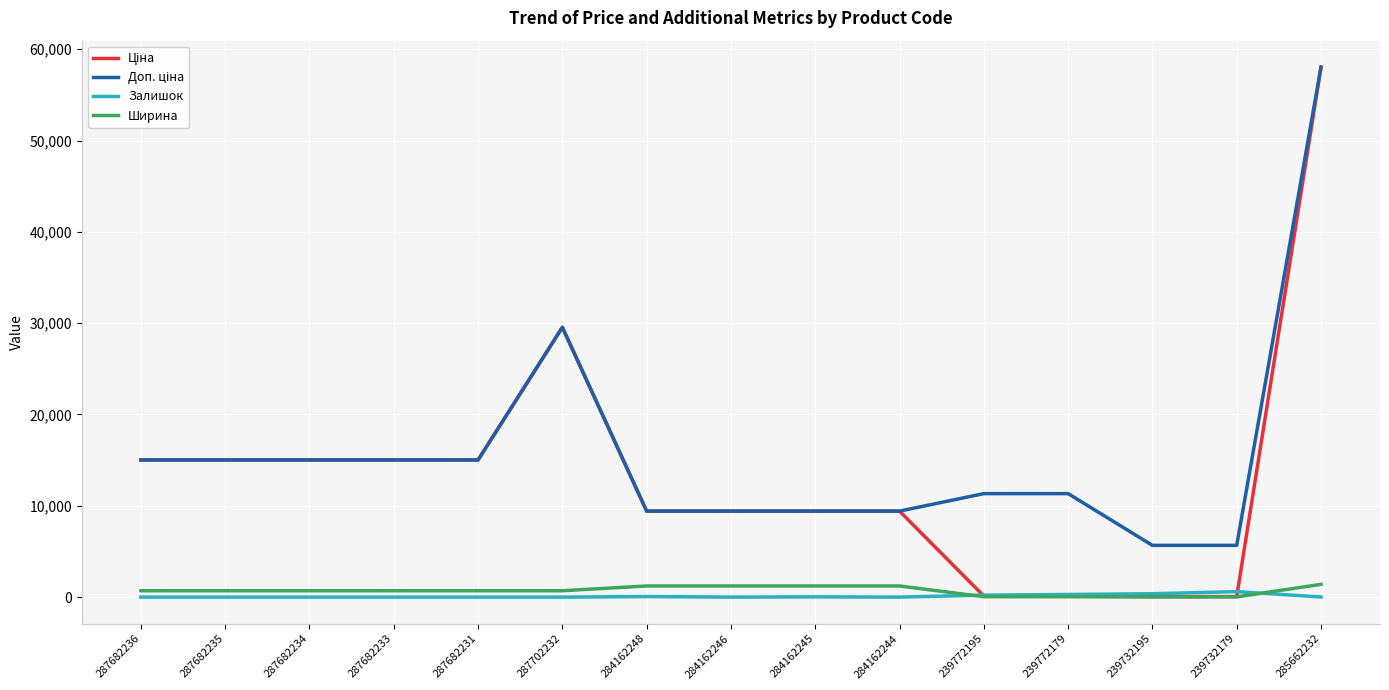

Which label corresponds to the largest value in the chart?

285662232